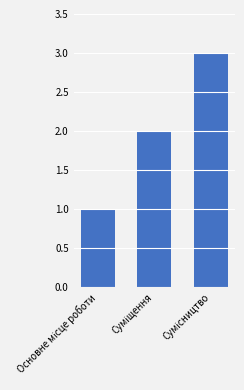

What is the sum of all values?

6